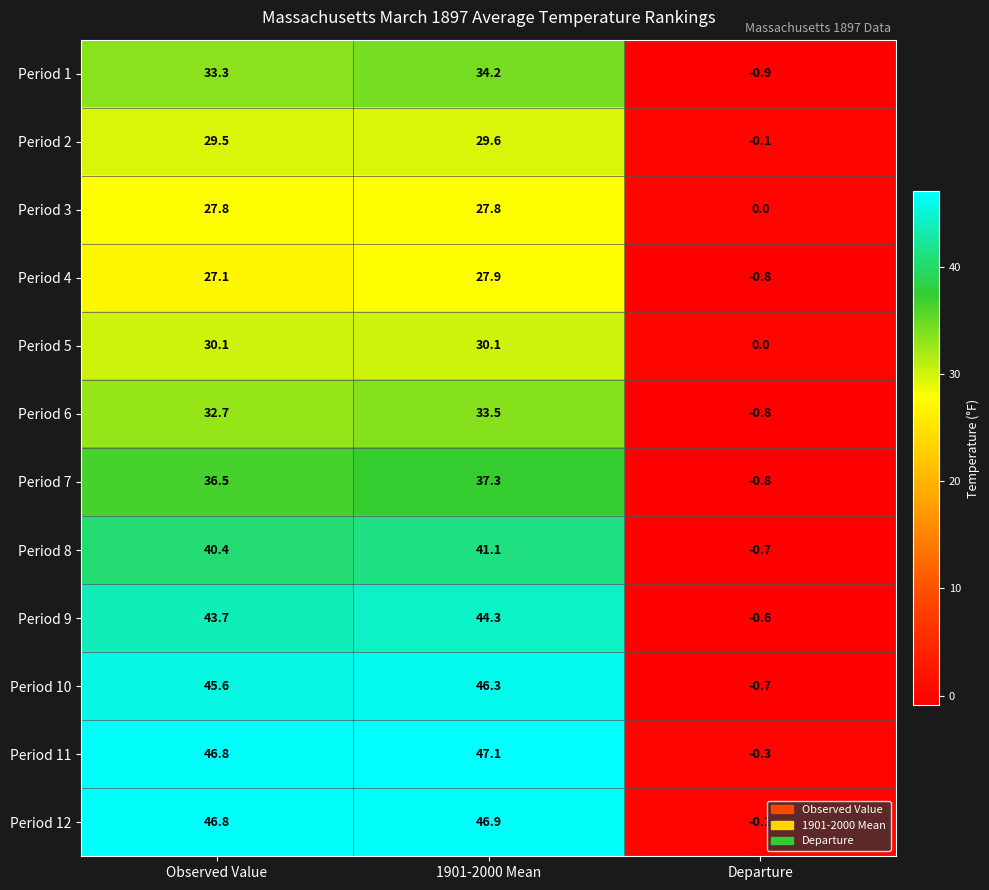

True or false: Period 10 has a value of 45.6 at Observed Value.

True